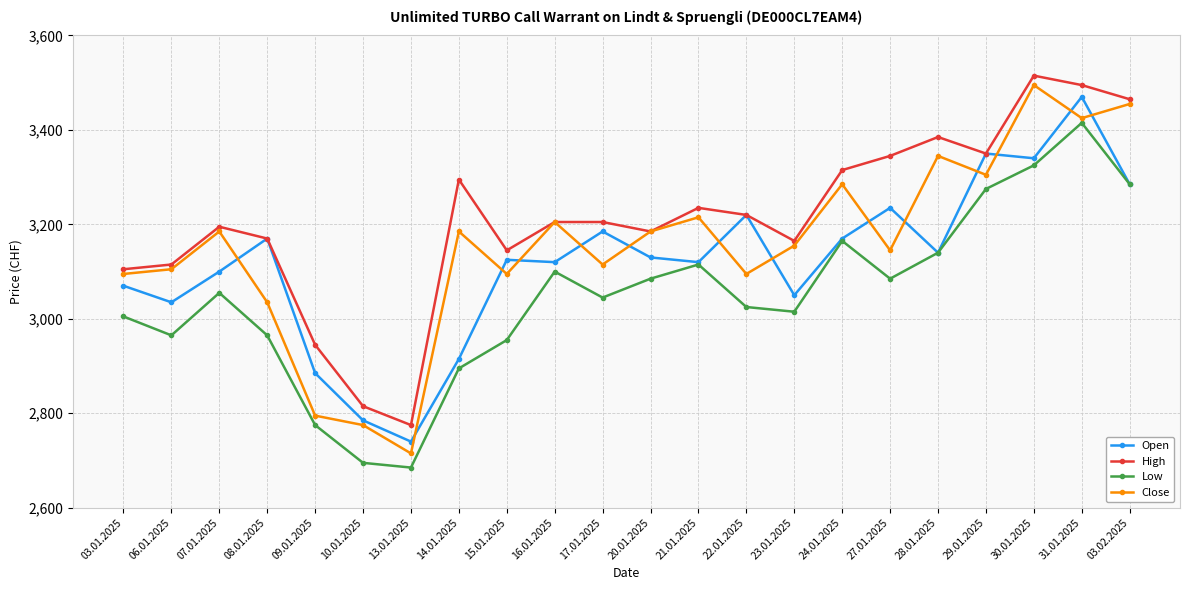

What is the label of the 12th point from the left?

20.01.2025